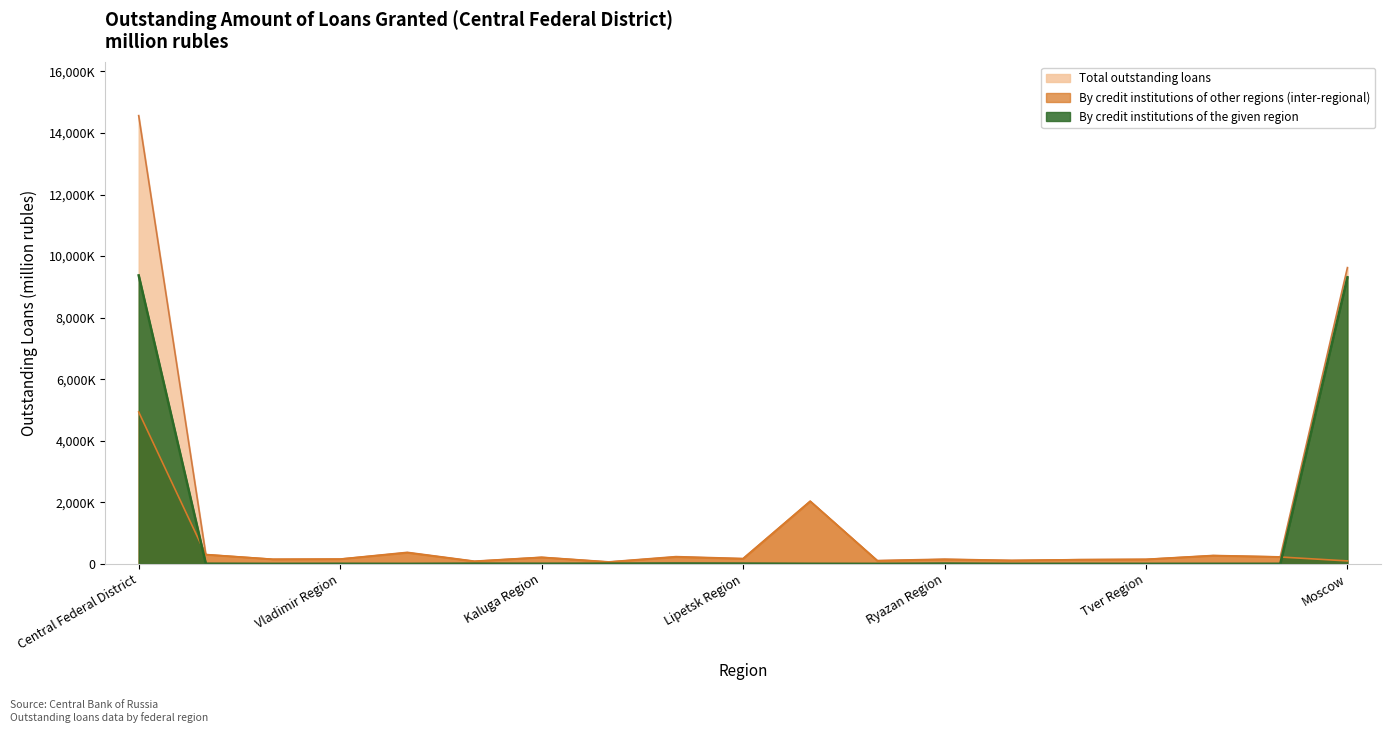

What is the label of the 19th point from the left?

Moscow